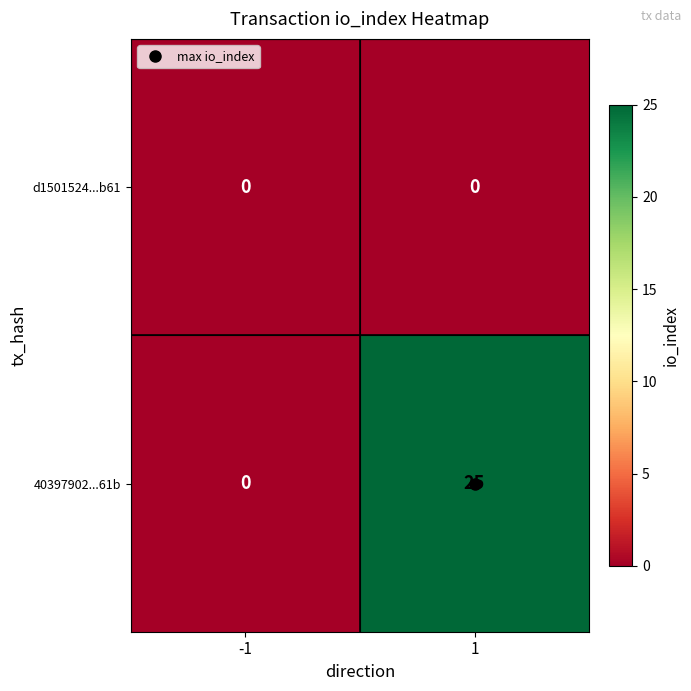

Count the number of data series in this chart.

2